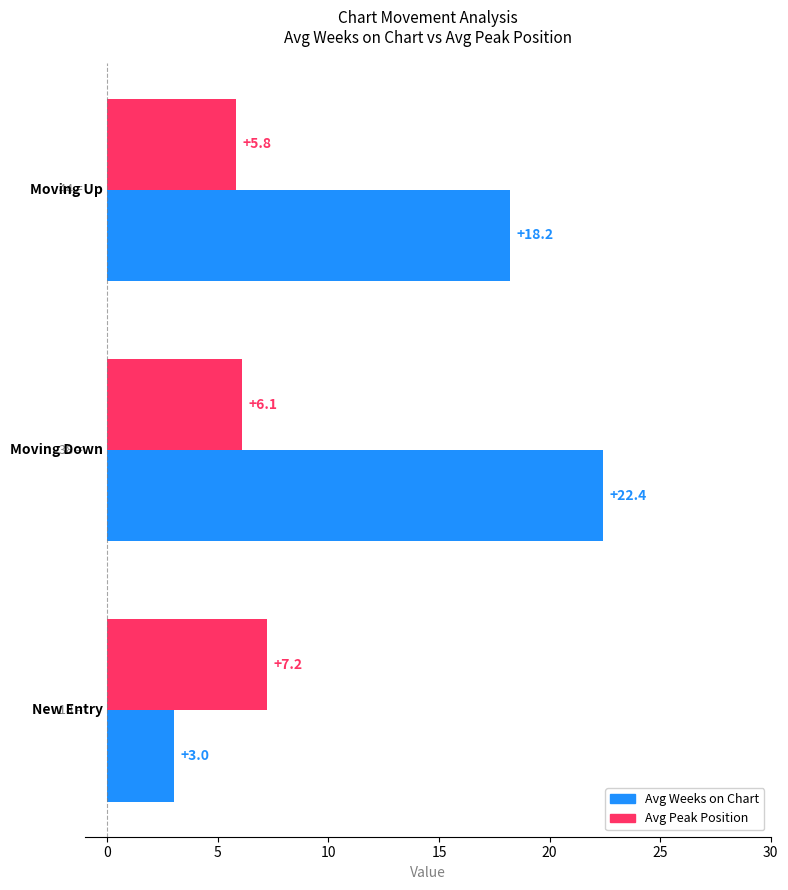

What is the sum of all Avg Peak Position values?

19.1